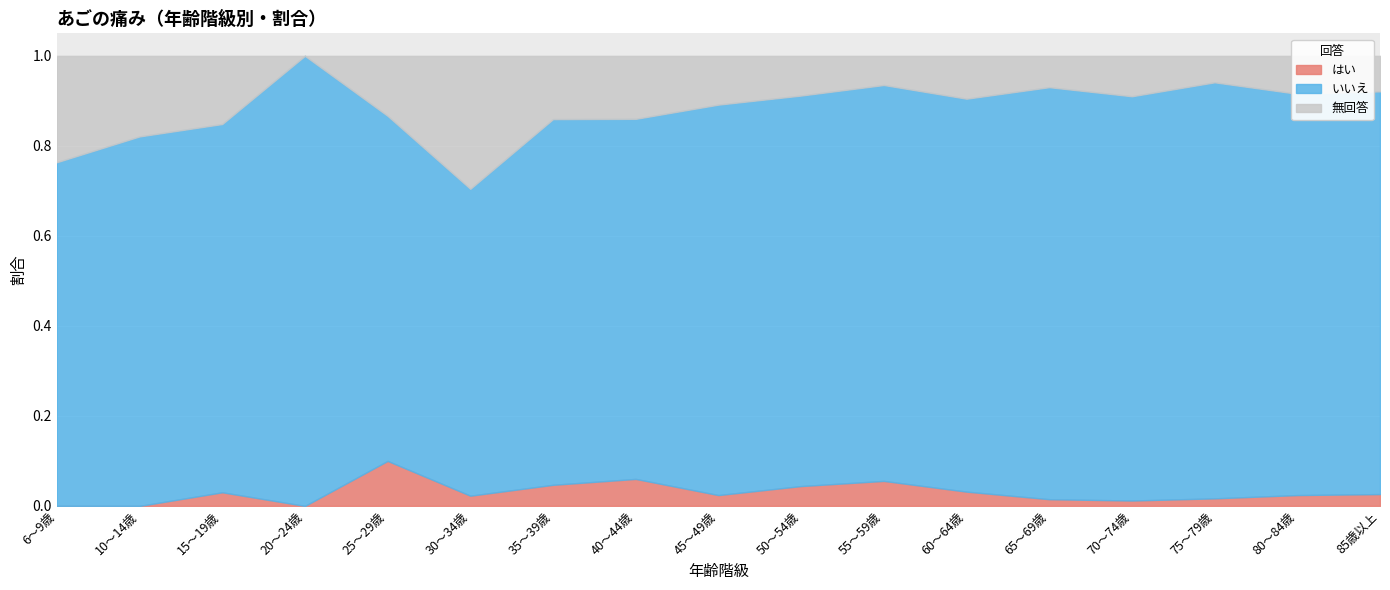

Reading right to left, what are all the values shown in this chart?

はい: 0.0	0.0	0.0	0.0	0.0	0.0	0.1	0.0	0.0	0.1	0.0	0.0	0.1	0.0	0.0	0.0	0.0
いいえ: 0.9	0.9	0.9	0.9	0.9	0.9	0.9	0.9	0.9	0.8	0.8	0.7	0.8	1.0	0.8	0.8	0.8
無回答: 0.1	0.1	0.1	0.1	0.1	0.1	0.1	0.1	0.1	0.1	0.1	0.3	0.1	0.0	0.2	0.2	0.2